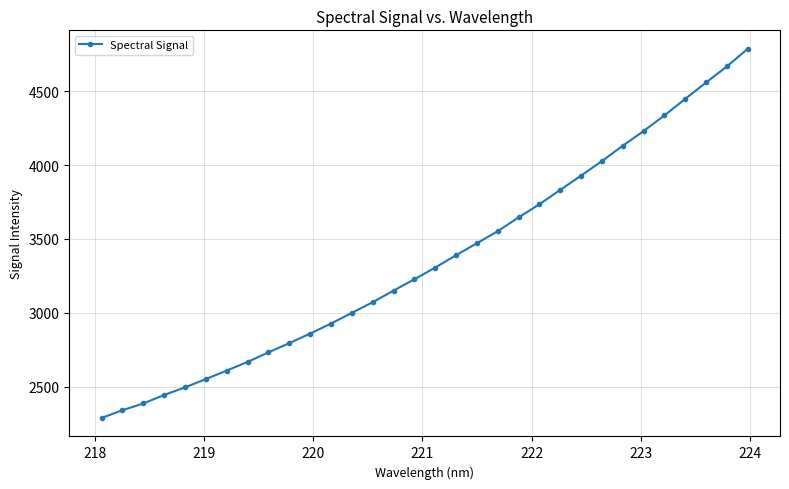

What is the smallest value displayed?

2288.0